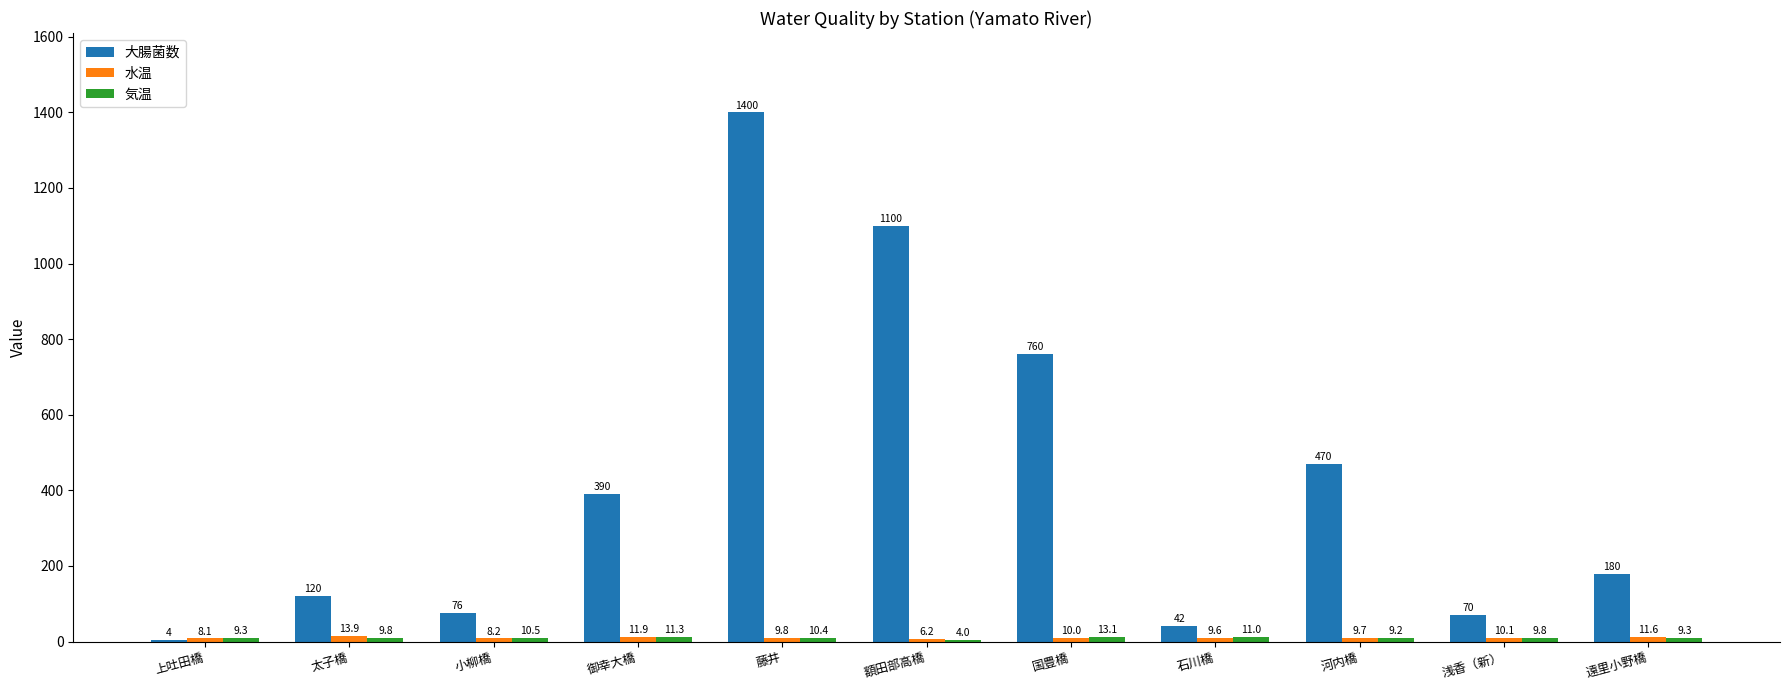

Does the chart contain stacked bars?

No